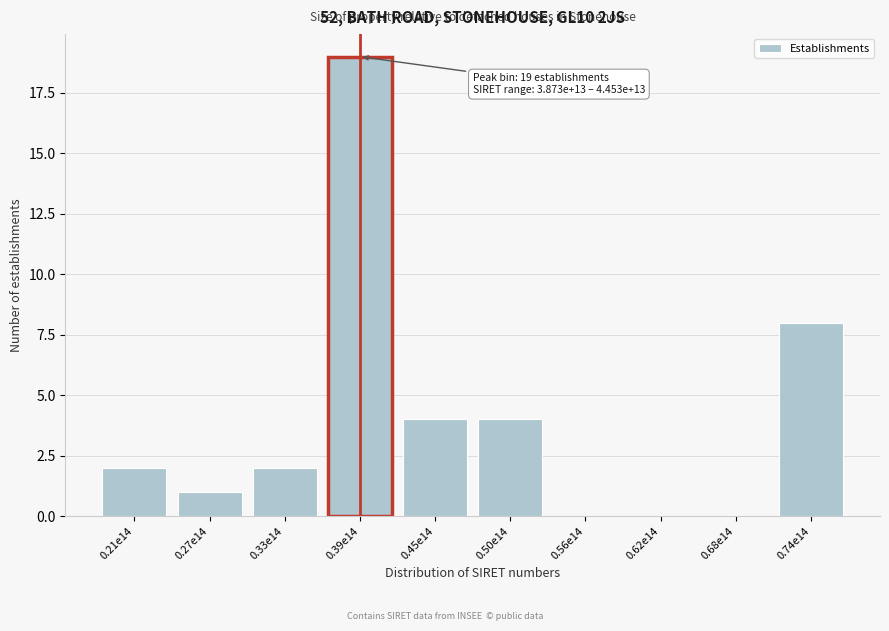

Reading left to right, what are all the values shown in this chart?

0.21e14=2	0.27e14=1	0.33e14=2	0.39e14=19	0.45e14=4	0.50e14=4	0.56e14=0	0.62e14=0	0.68e14=0	0.74e14=8